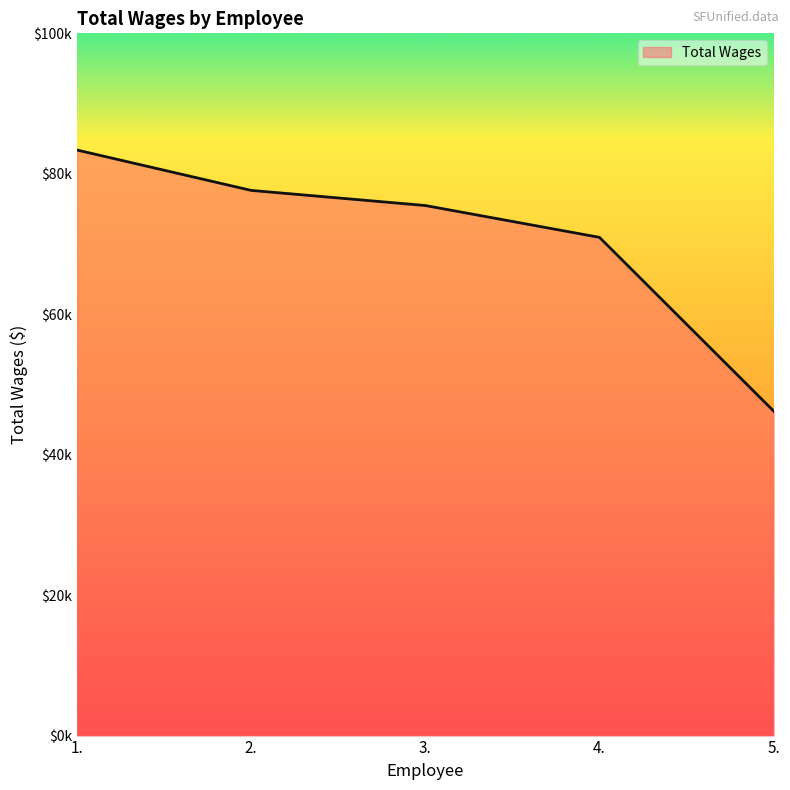

Does the chart have visible grid lines?

No